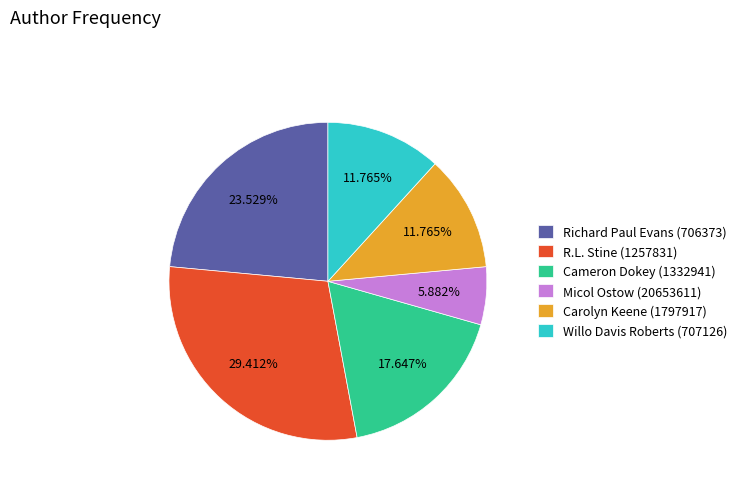

Which slice is the largest?

R.L. Stine (1257831)